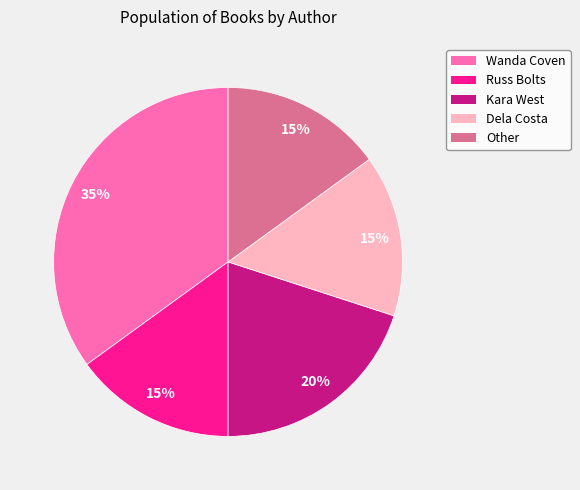

To the nearest percent, what is the difference between the largest and smallest slice percentages?

20%